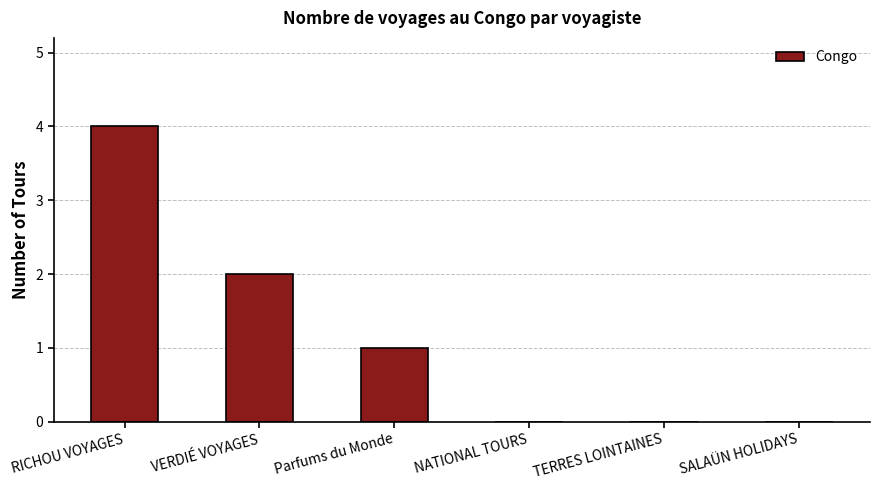

What is the sum of all values?

7